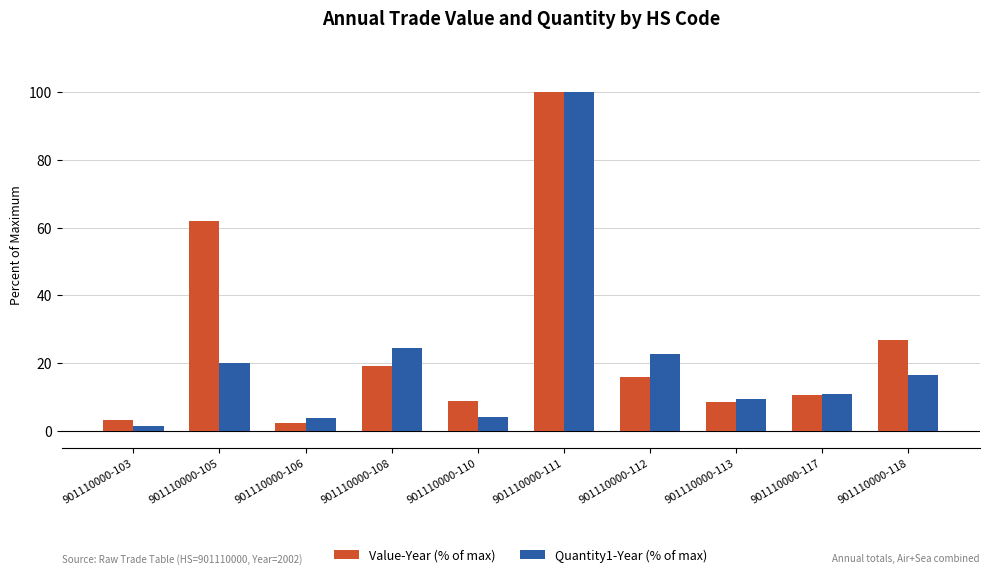

What is the spread (max minus min) of values at 901110000-110?

4.7